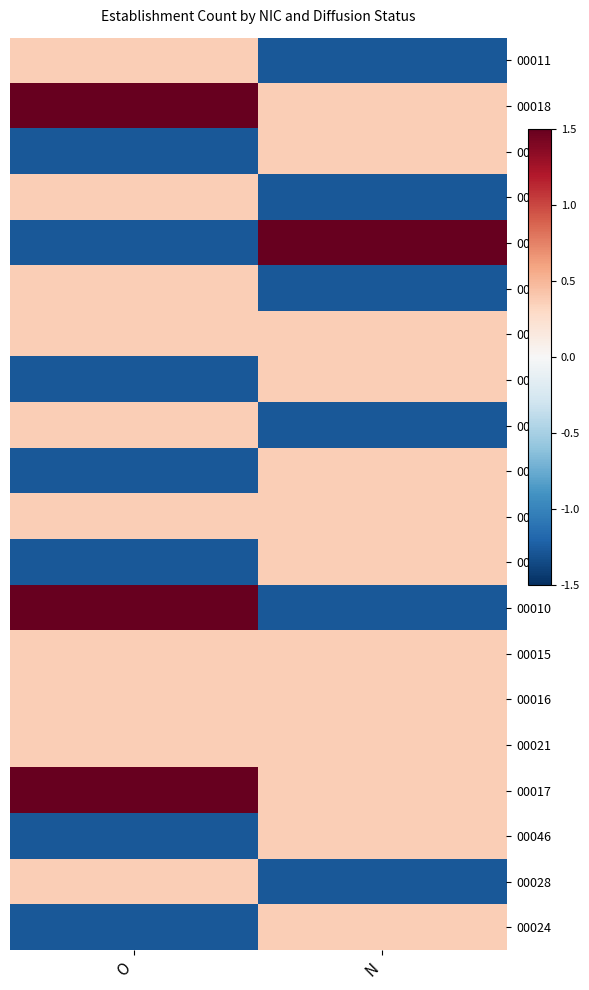

What is the greatest value displayed?

2.0